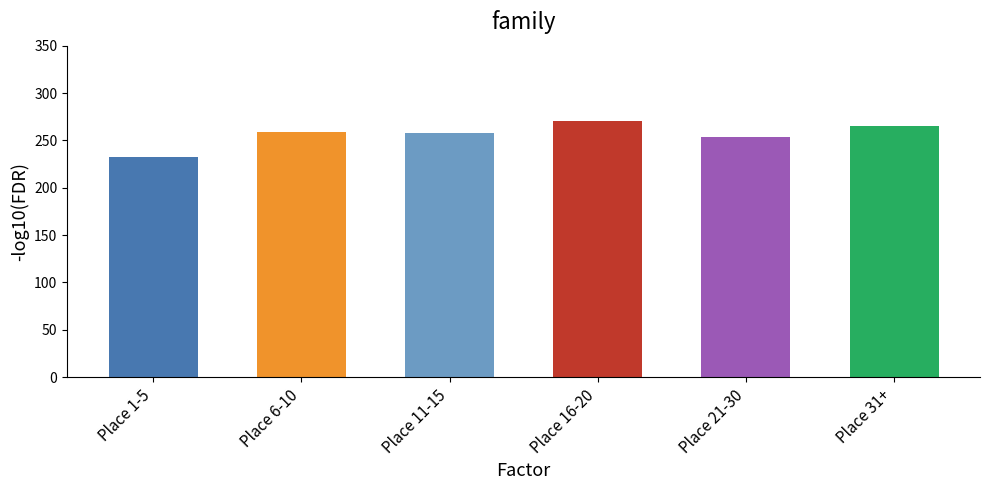

What is the label of the 4th bar from the right?

Place 11-15